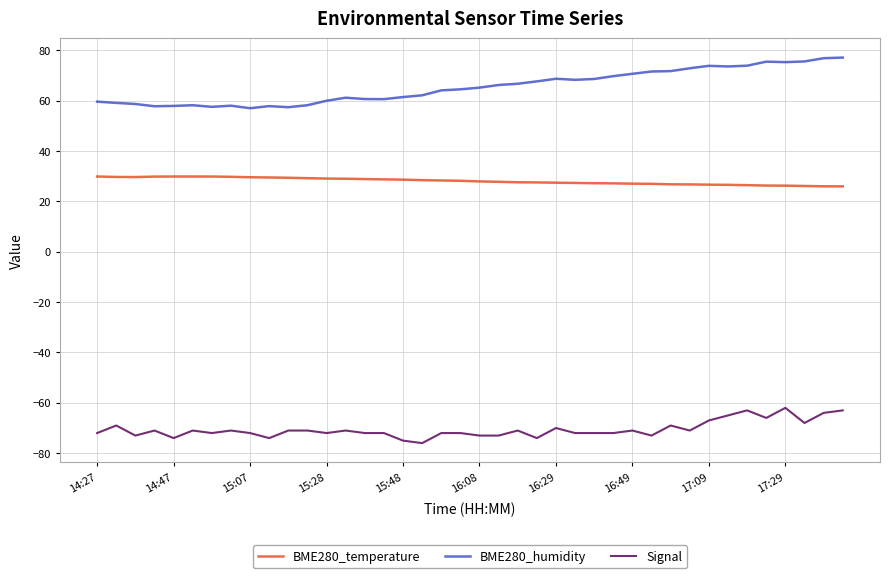

Rank the series by their maximum value, from lowest to highest.

Signal, BME280_temperature, BME280_humidity